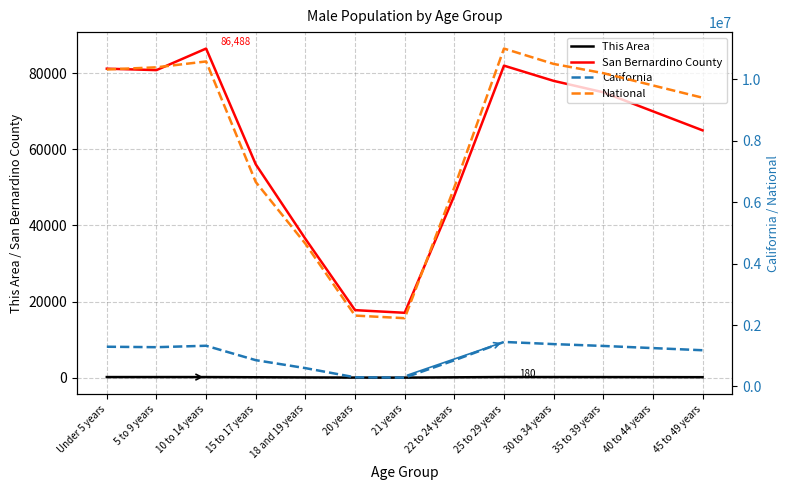

Which series has the largest total across all categories?

National